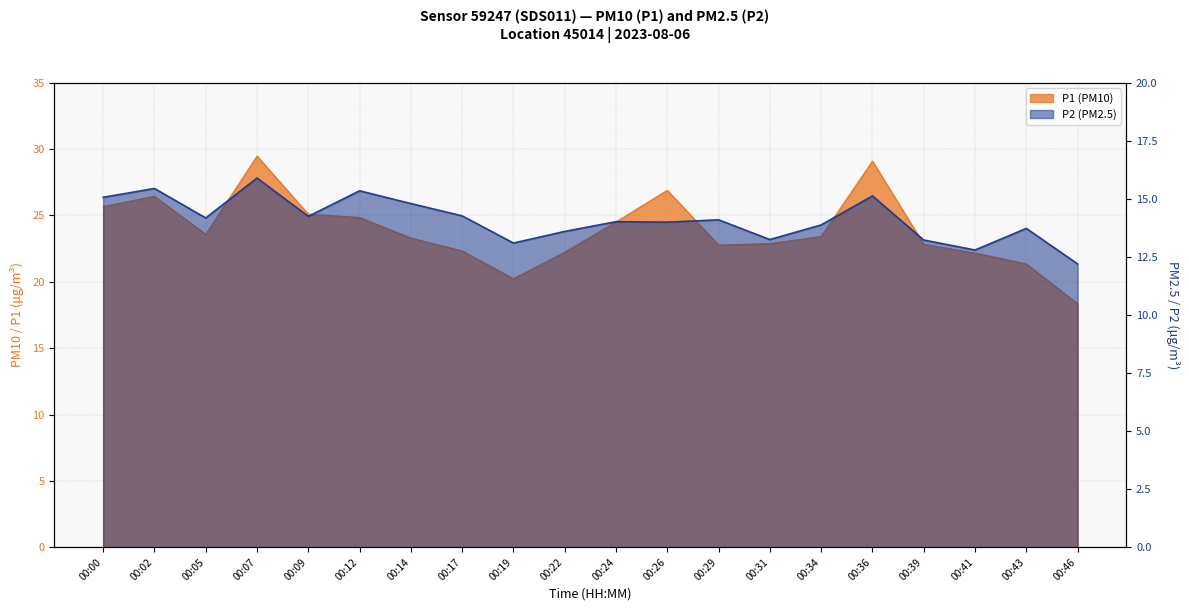

True or false: P1 has a value of 26.4 at 00:02.

True